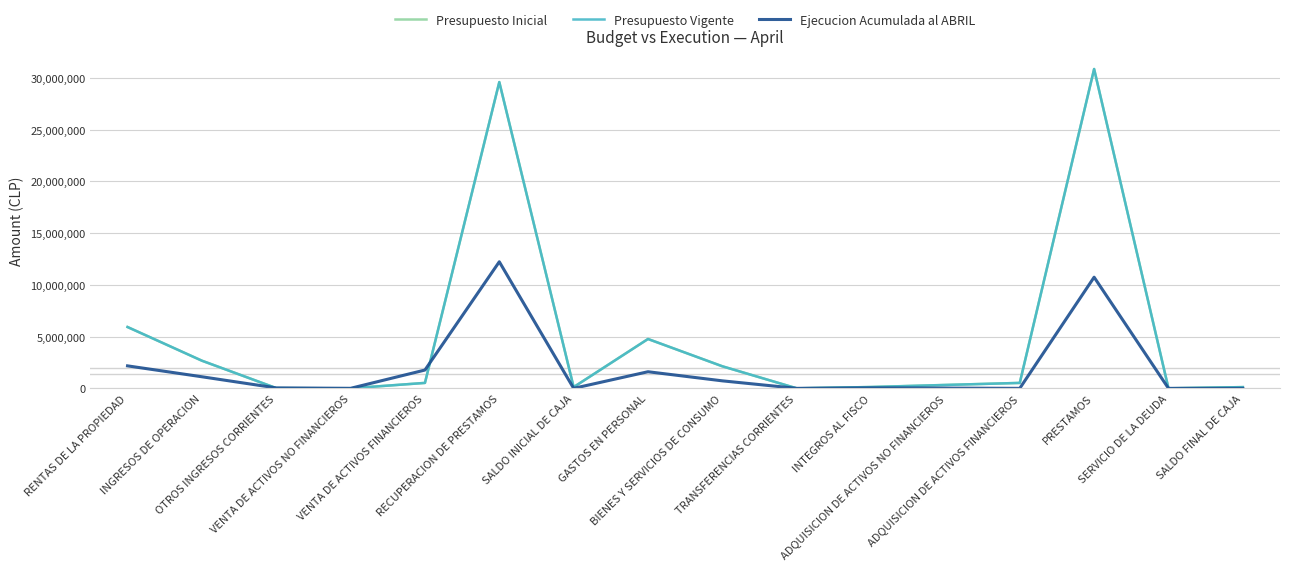

Is the value of Presupuesto Vigente at SERVICIO DE LA DEUDA greater than the value of Presupuesto Inicial at SALDO FINAL DE CAJA?

No